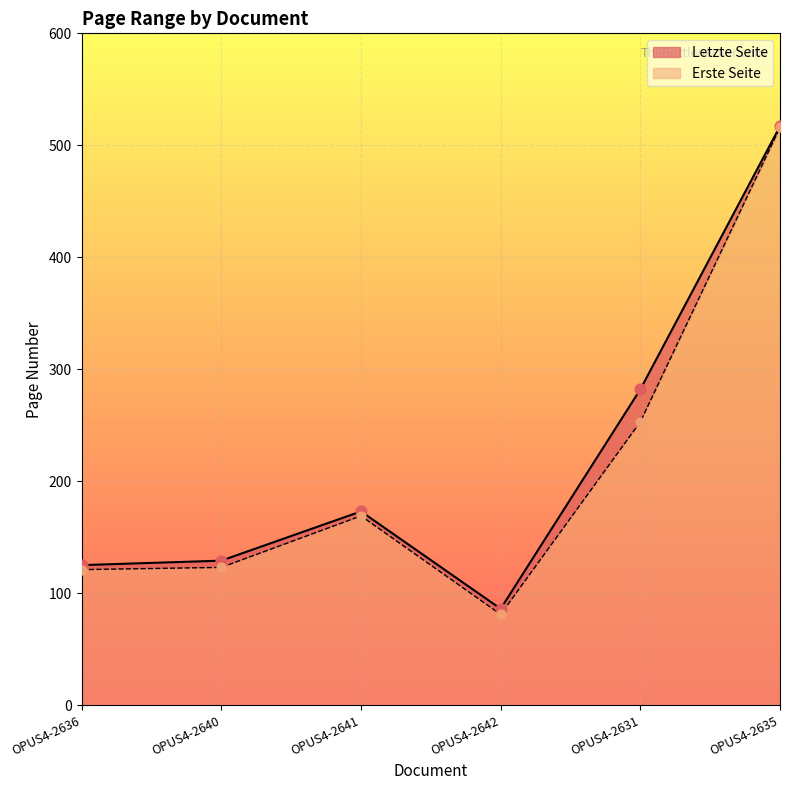

At which category is the sum across all series the highest?

OPUS4-2635